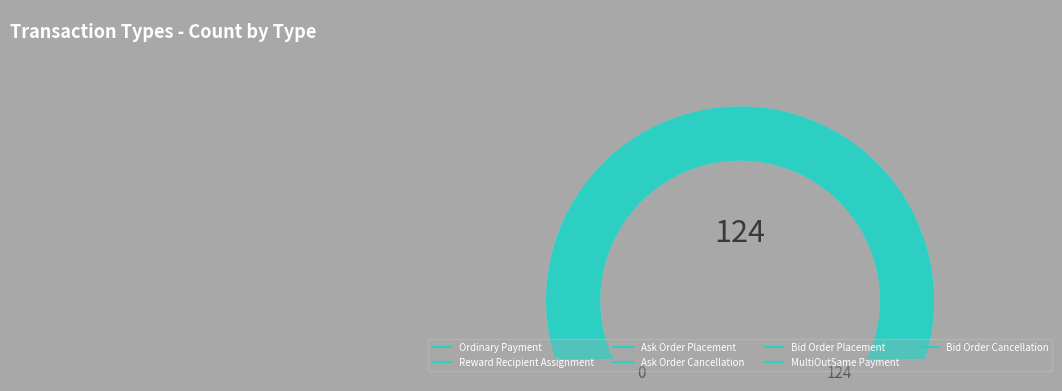

What is the smallest slice in the pie chart?

Bid Order Placement